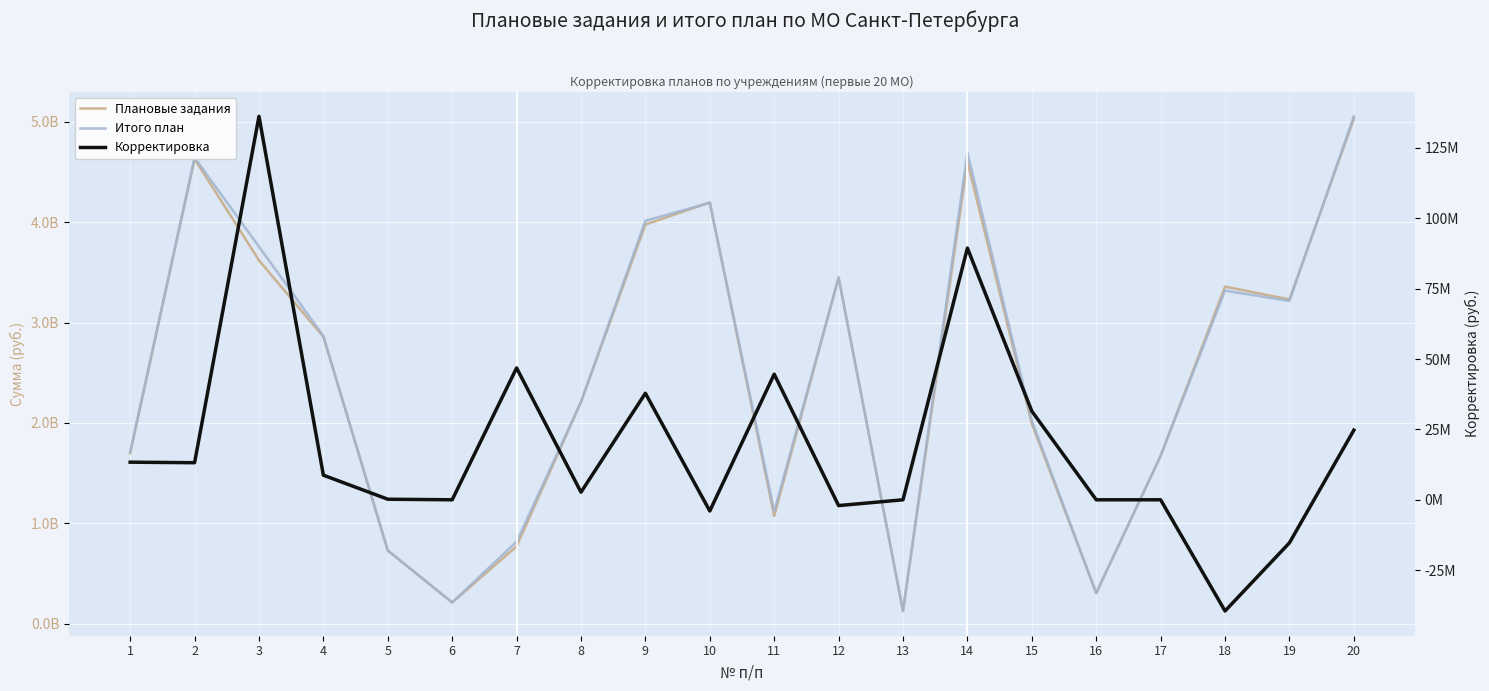

What is the highest value of the Корректировка series?

136190323